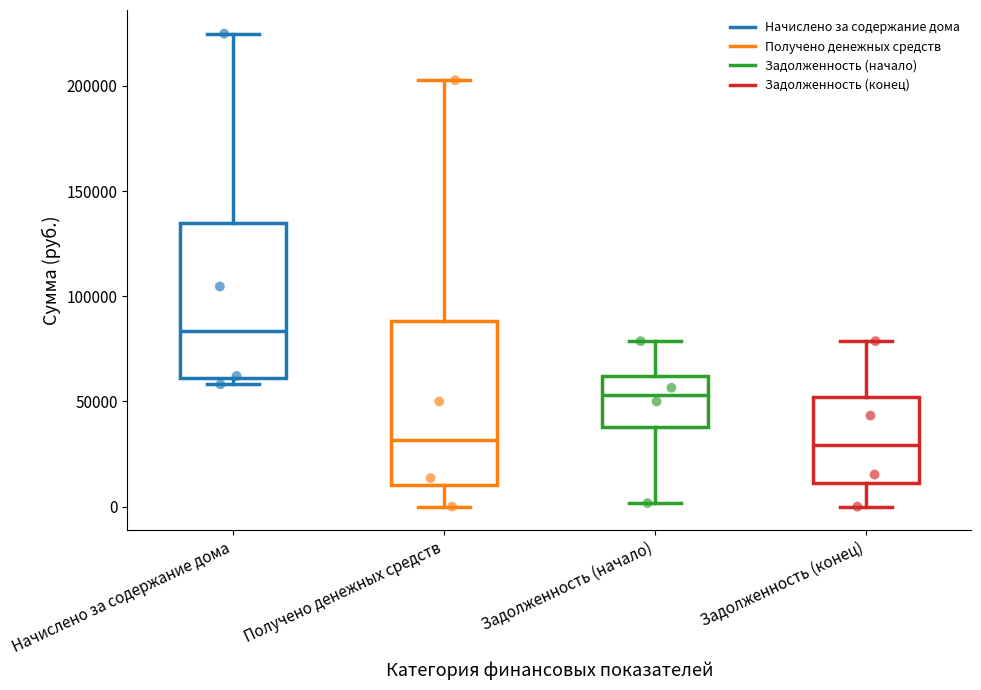

Which box has the highest median line?

Начислено за содержание дома